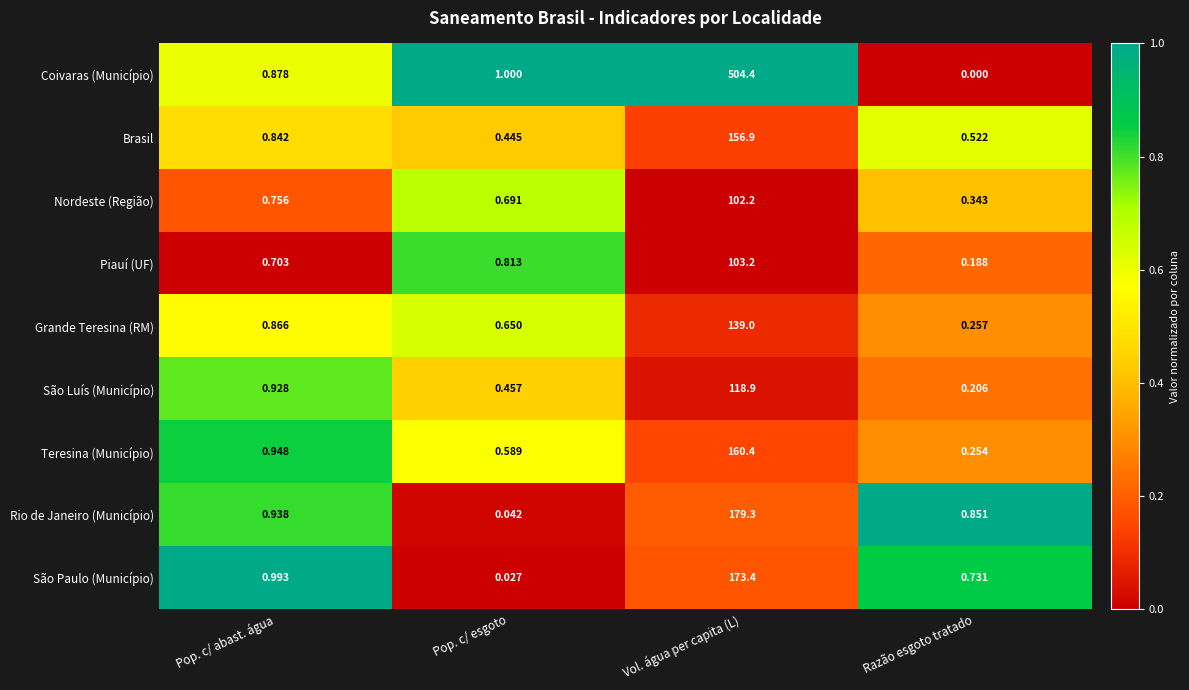

List the labels in order of Piauí (UF) value, smallest first.

Razão esgoto tratado, Pop. c/ abast. água, Pop. c/ esgoto, Vol. água per capita (L)